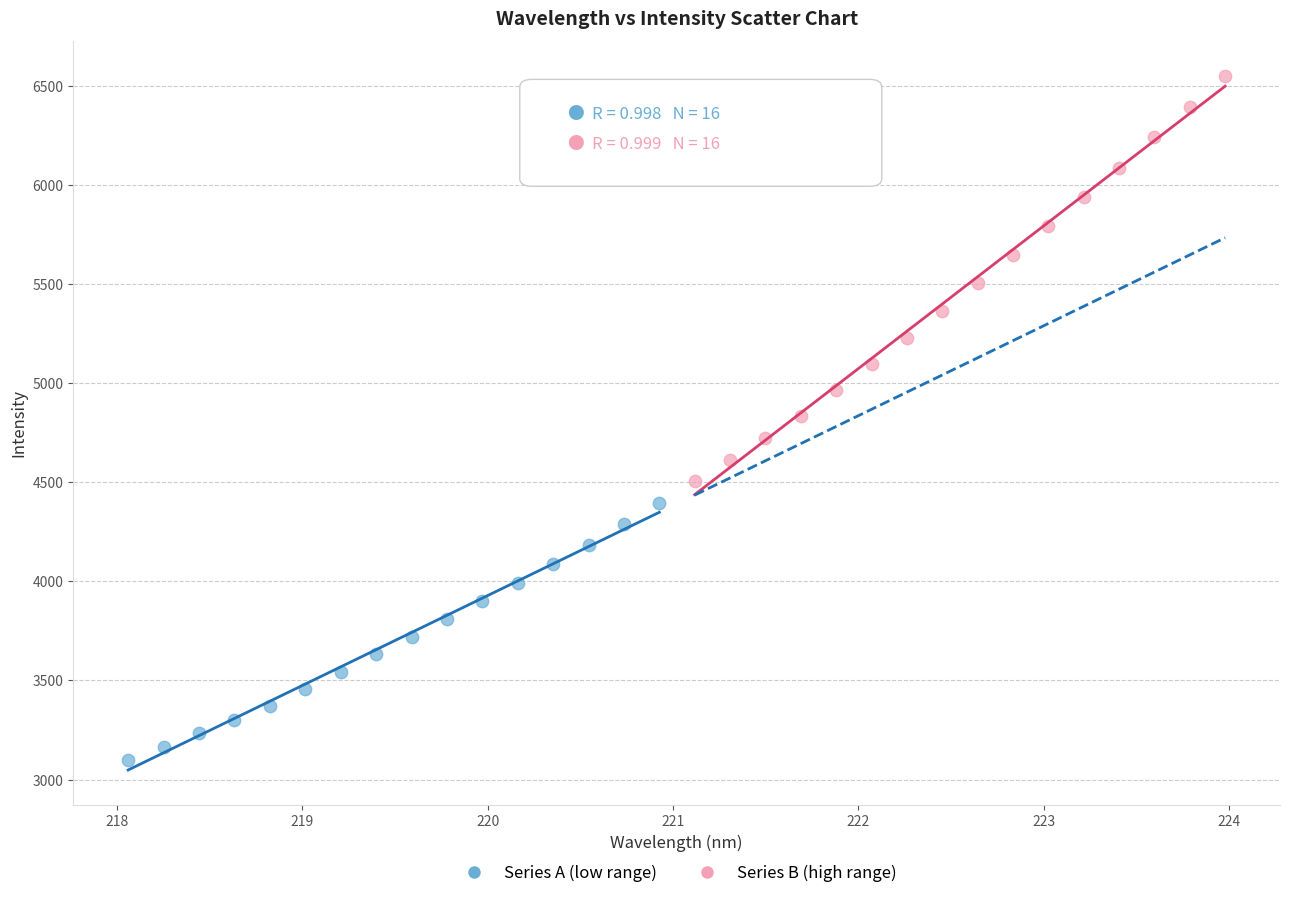

Which series reaches the maximum Y coordinate?

Series B (high range)